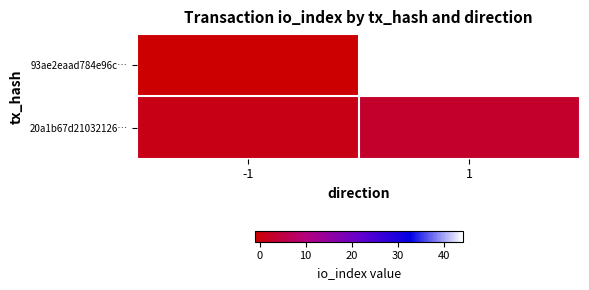

Reading right to left, transcribe all the data shown in this chart.

93ae2eaad784e96c…: 1=44	-1=-1
20a1b67d21032126…: 1=3	-1=1